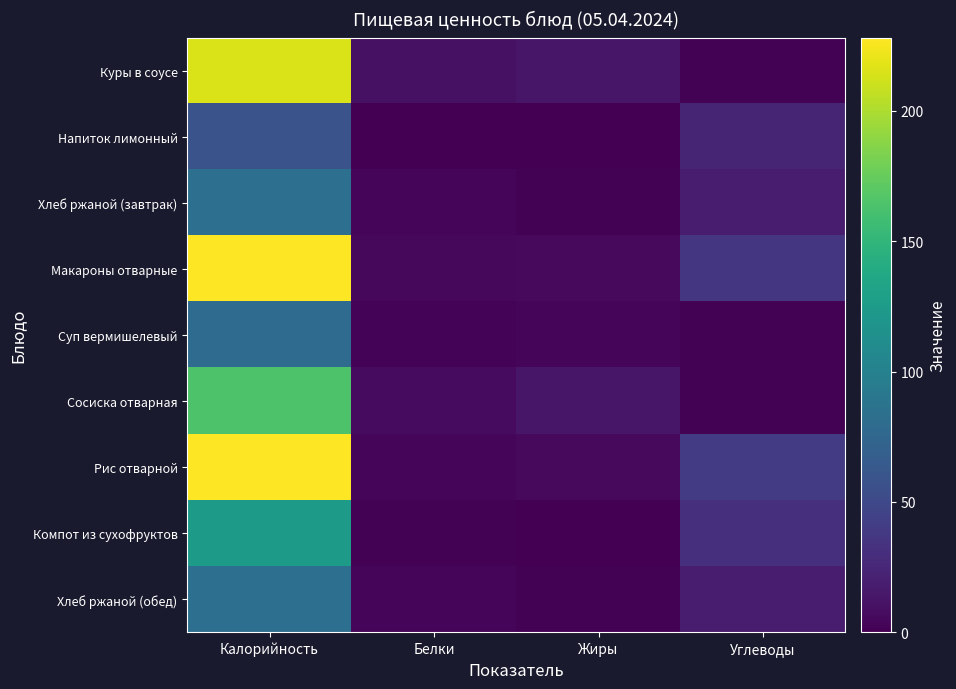

Reading left to right, transcribe all the data shown in this chart.

Куры в соусе: Калорийность=215	Белки=10	Жиры=14	Углеводы=1
Напиток лимонный: Калорийность=58	Белки=0	Жиры=0	Углеводы=24
Хлеб ржаной (завтрак): Калорийность=83	Белки=3	Жиры=1	Углеводы=17
Макароны отварные: Калорийность=228	Белки=5	Жиры=6	Углеводы=36
Суп вермишелевый: Калорийность=80	Белки=2	Жиры=4	Углеводы=1
Сосиска отварная: Калорийность=164	Белки=7	Жиры=14	Углеводы=1
Рис отварной: Калорийность=228	Белки=4	Жиры=6	Углеводы=40
Компот из сухофруктов: Калорийность=124	Белки=1	Жиры=0	Углеводы=31
Хлеб ржаной (обед): Калорийность=83	Белки=3	Жиры=1	Углеводы=17